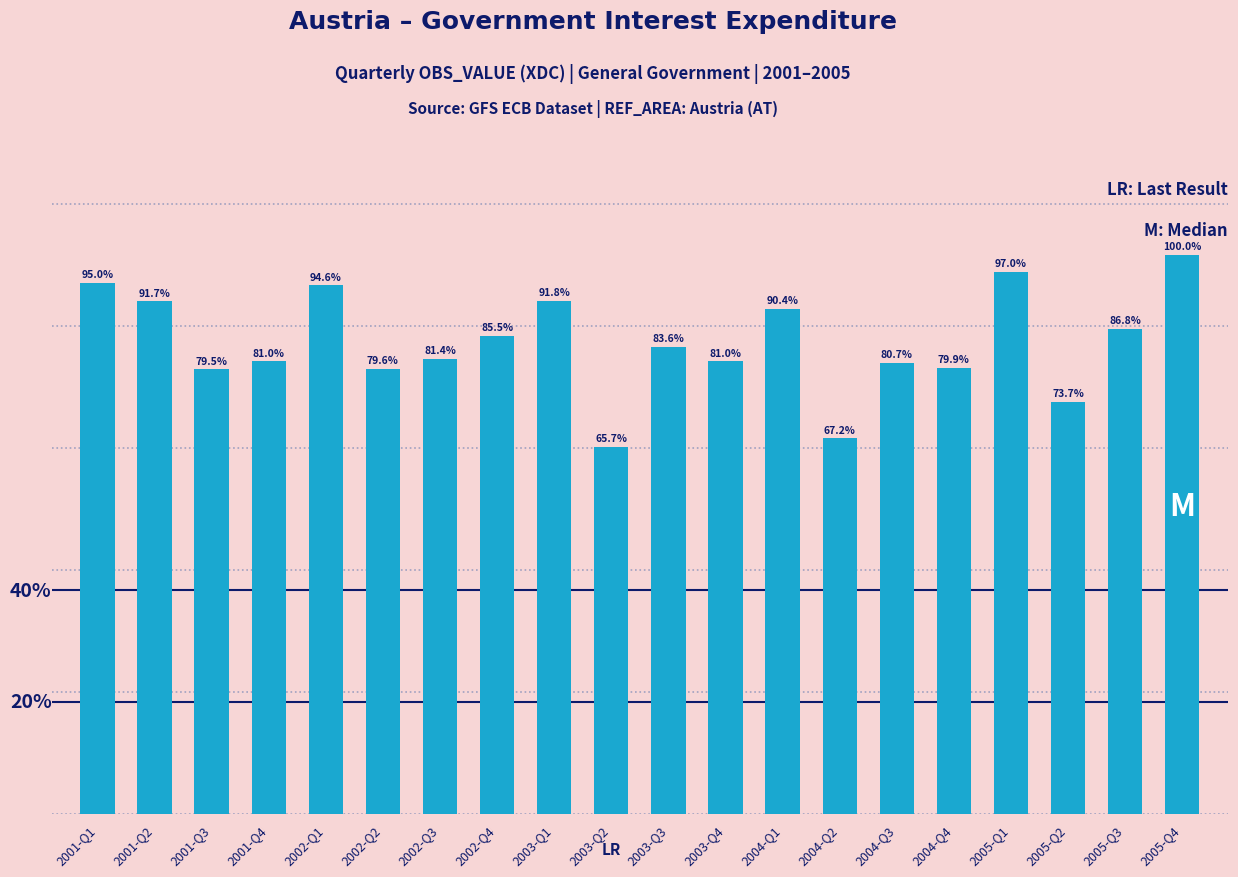

Are the bars horizontal?

No